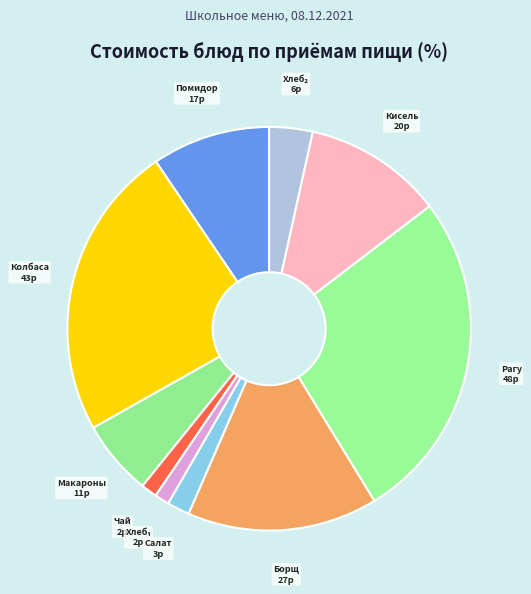

How many slices are in this pie chart?

10